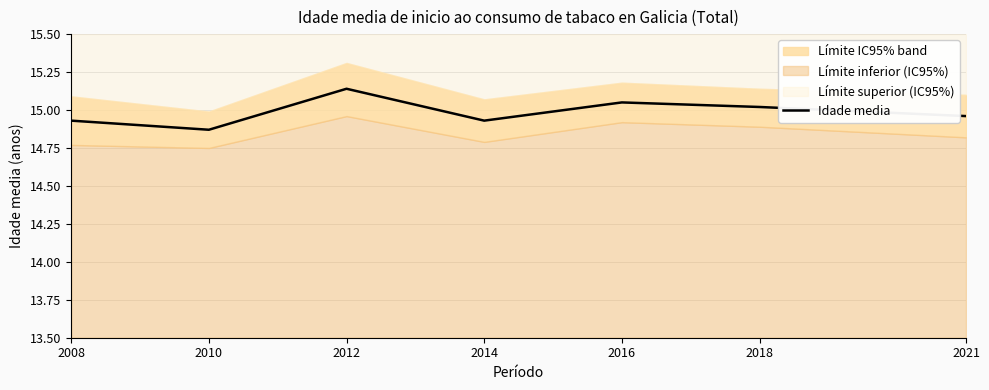

What is the value of the 4th point from the left?

14.9